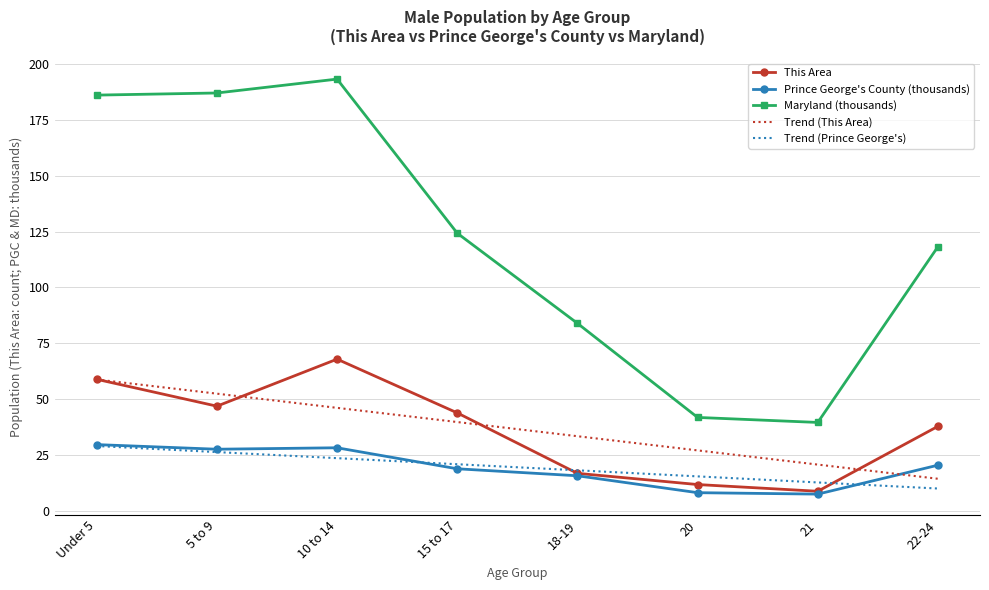

True or false: Prince George's County (thousands) has more than 1 interior local peaks.

False